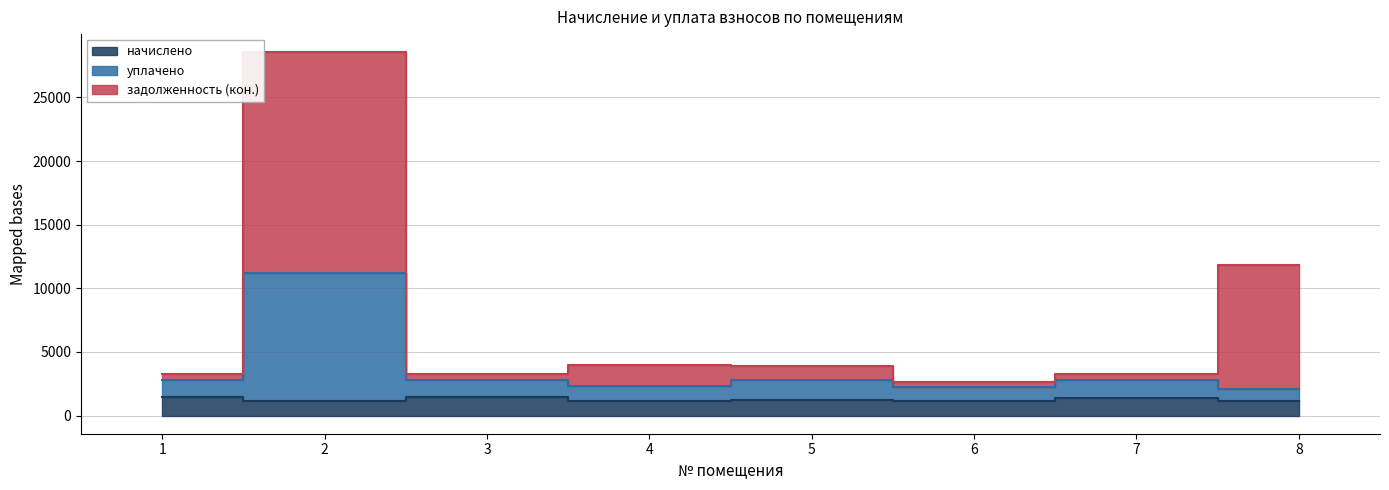

Is it true that уплачено equals 2286.8 at 4?

True